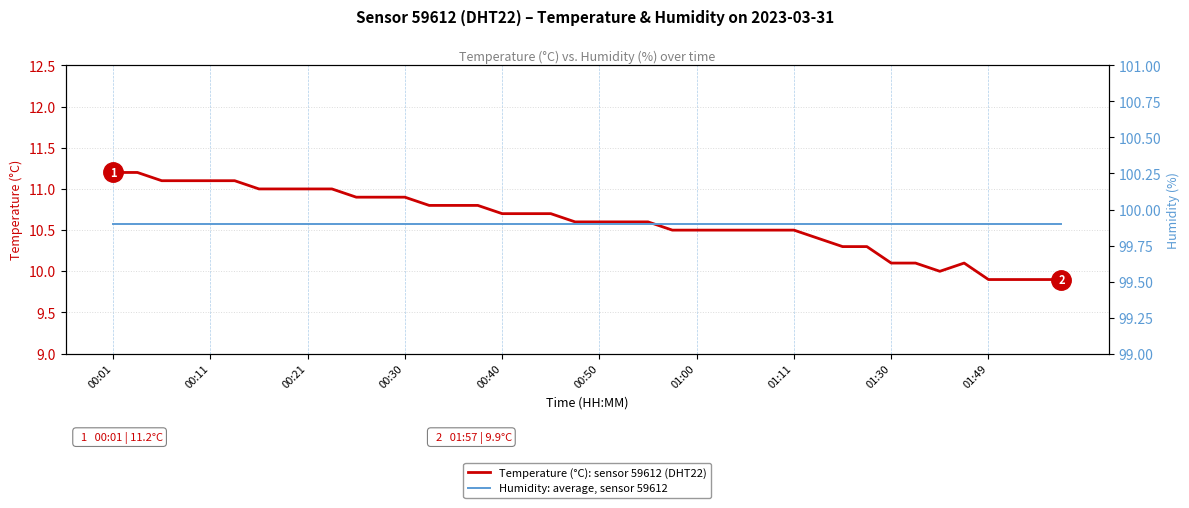

Where is Temperature (°C): sensor 59612 (DHT22) nearest to the value 10?

34